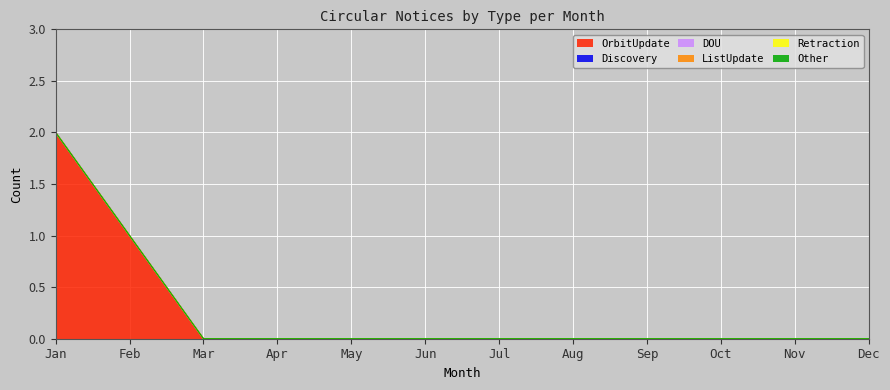

True or false: Discovery and OrbitUpdate intersect in this chart.

False